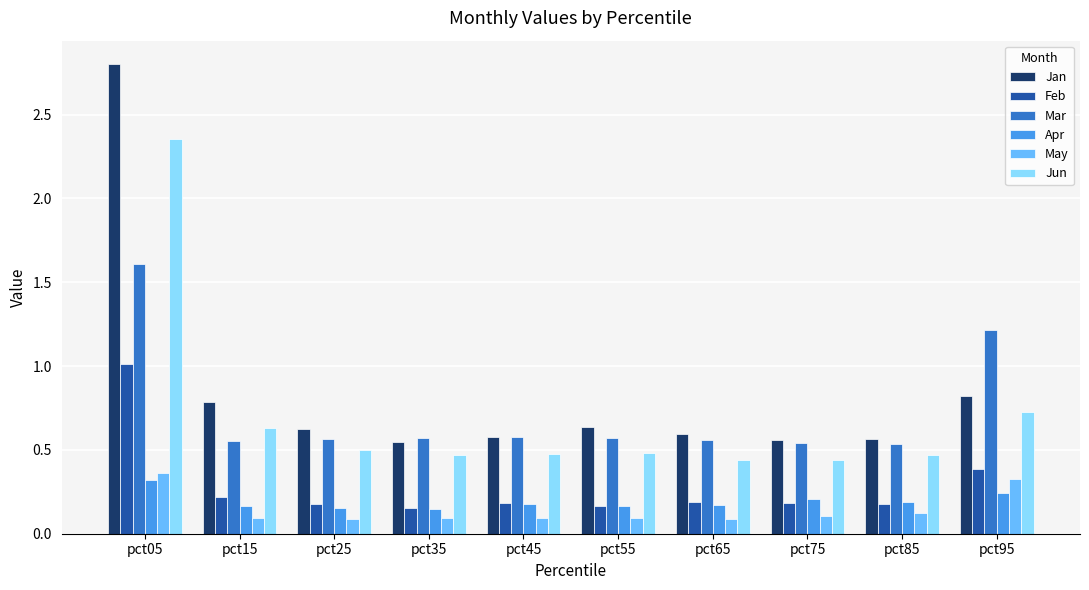

The Feb series shows 1.0 at pct05. True or false?

True